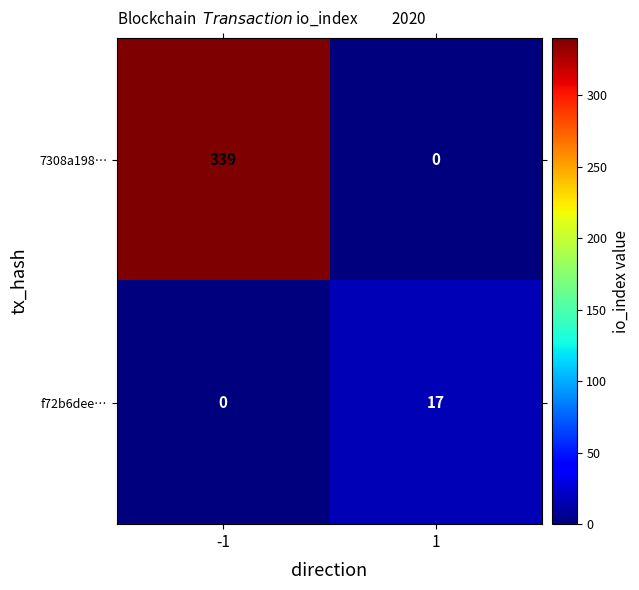

What is the approximate value of f72b6dee… at 1, to the nearest 5?

15